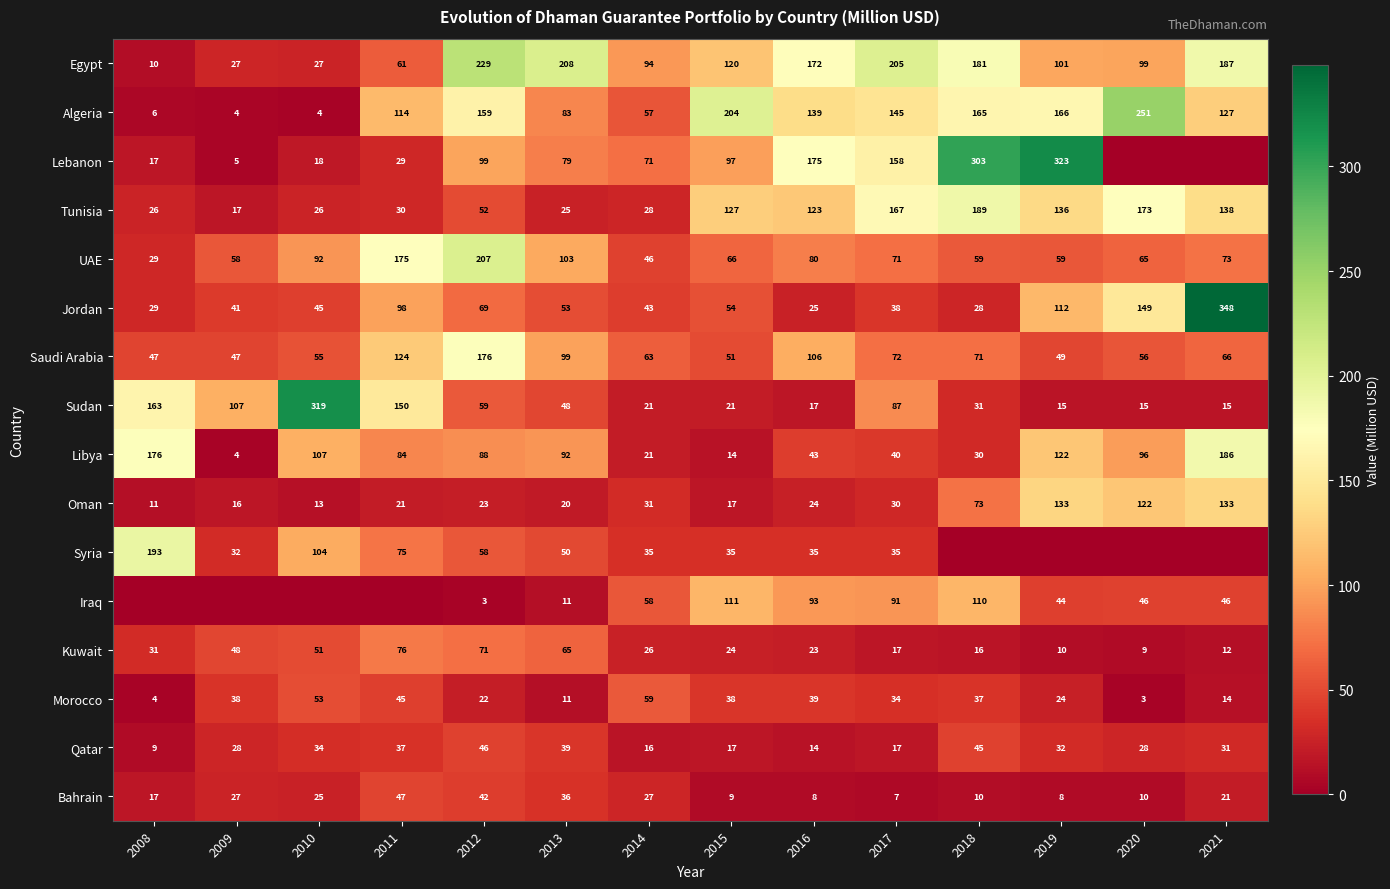

How many categories are shown in the chart?

14